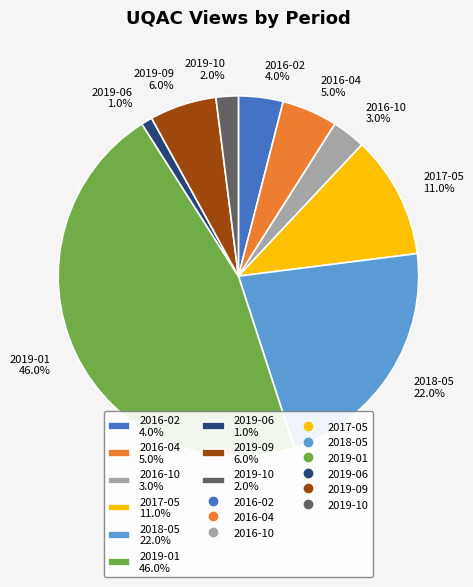

Do 2019-01 and 2019-06 together represent more than half of the pie?

No